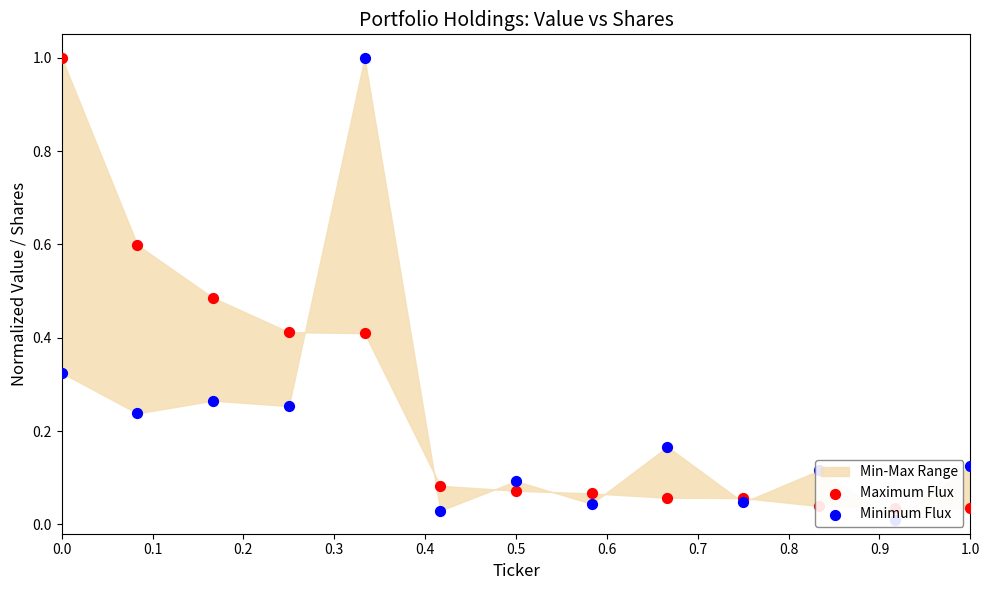

Which series contains the highest Y value?

Maximum Flux